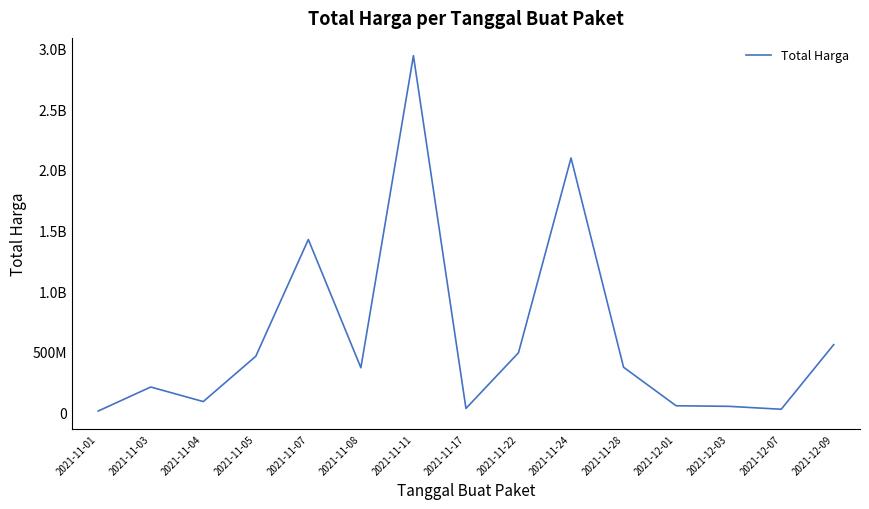

Does the chart have visible grid lines?

No